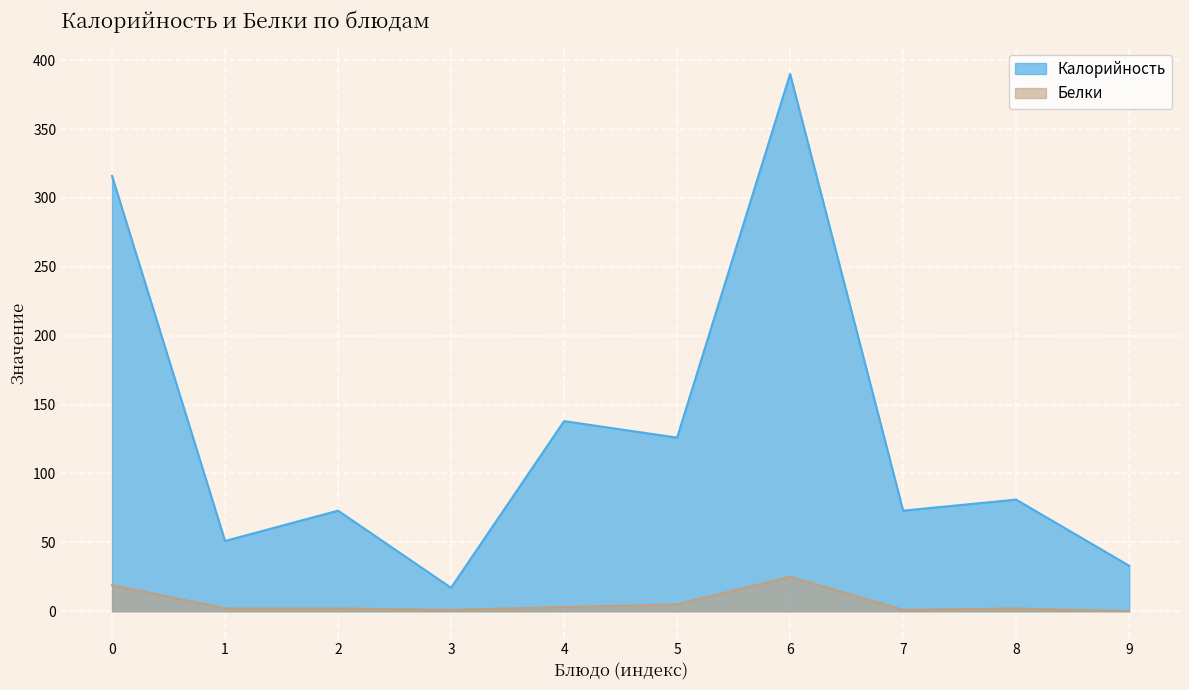

Reading right to left, transcribe all the data shown in this chart.

Калорийность: 33	81	73	390	126	138	17	73	51	316
Белки: 0	2	1	25	5	3	1	2	2	19